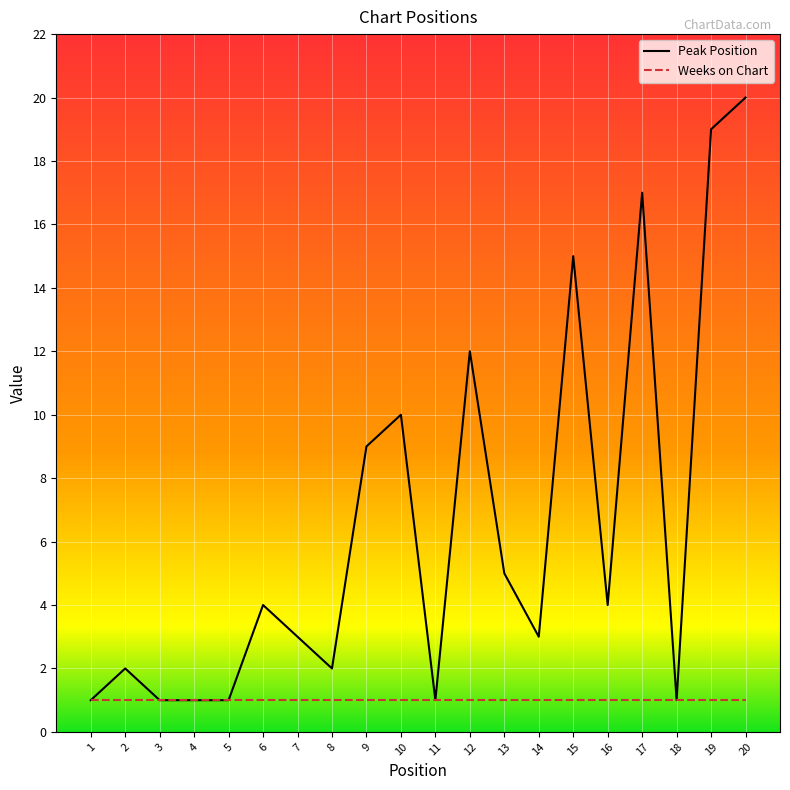

Which label corresponds to the largest value in the chart?

20